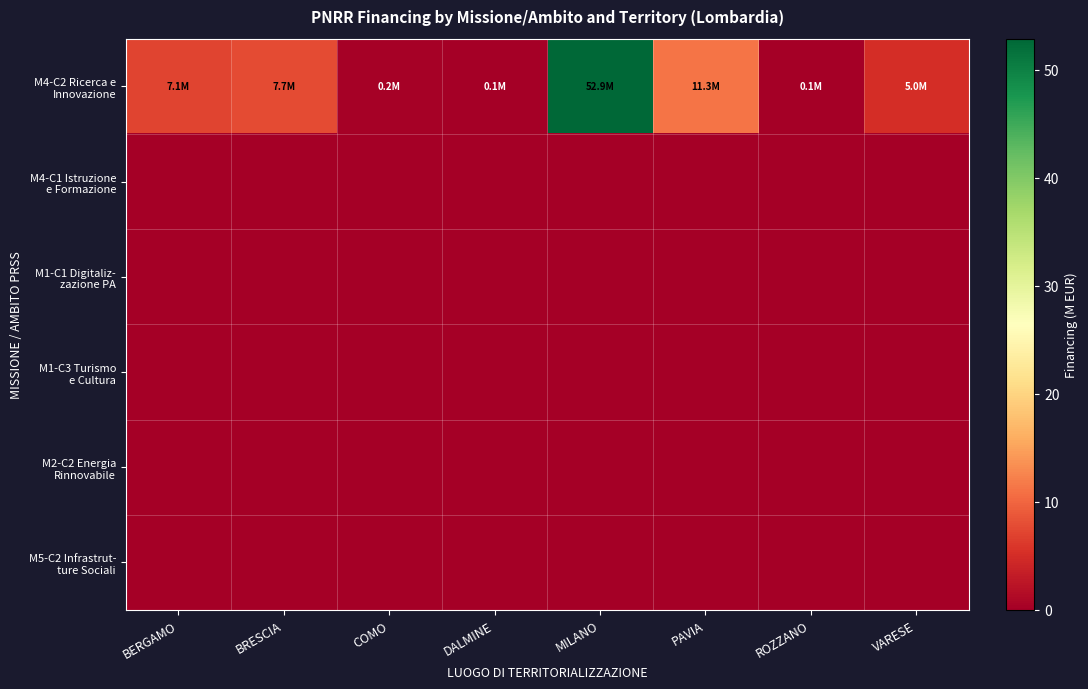

At DALMINE, list the series in order from largest to smallest.

M4-C2 Ricerca e Innovazione, M4-C1 Istruzione e Formazione, M1-C1 Digitaliz- zazione PA, M1-C3 Turismo e Cultura, M2-C2 Energia Rinnovabile, M5-C2 Infrastrut- ture Sociali